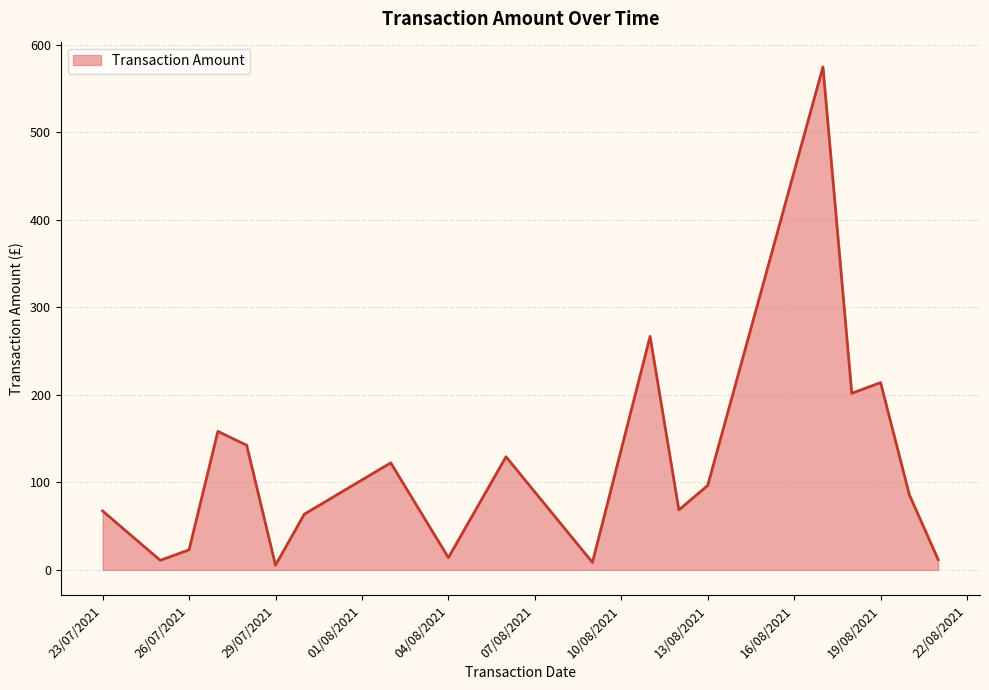

What is the maximum value shown in the chart?

574.8